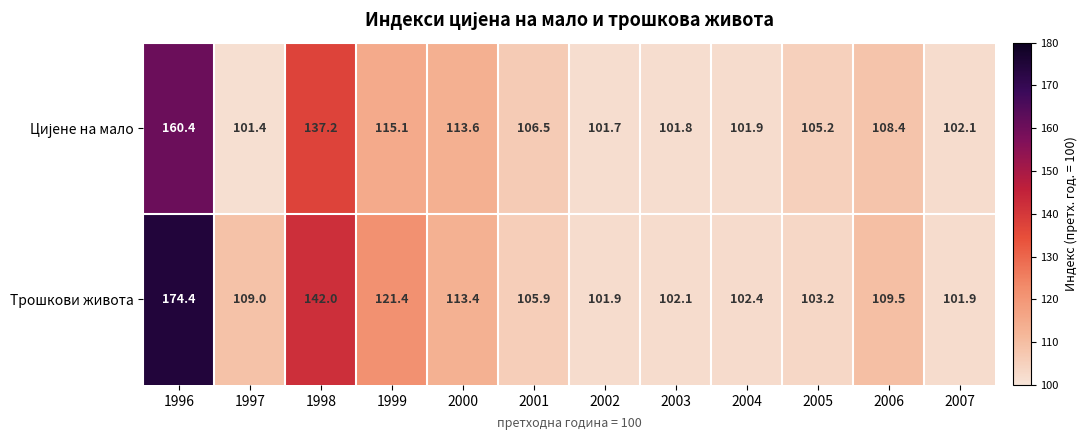

At which label is Трошкови живота closest to 138?

1998